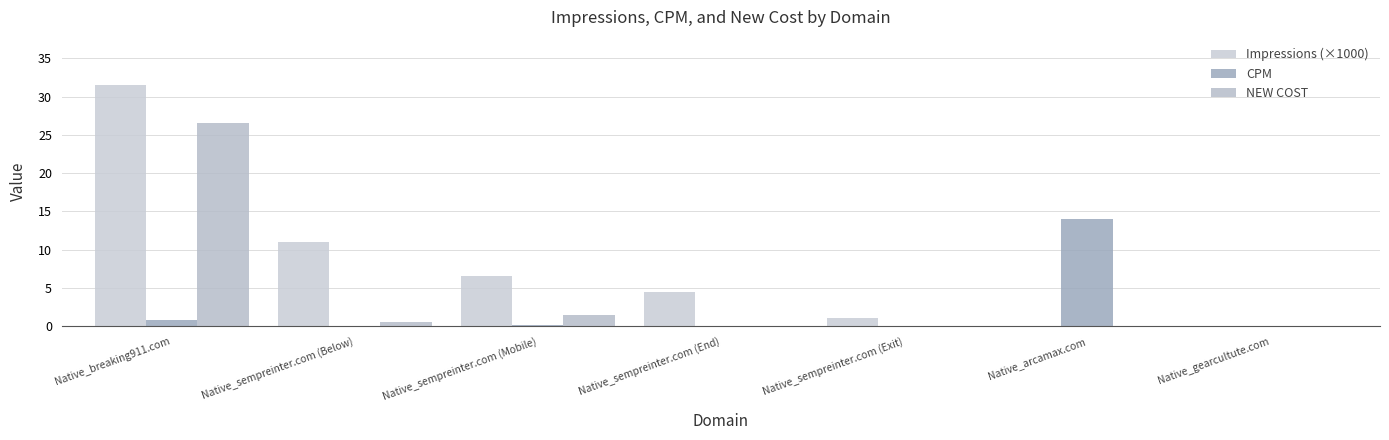

Count the number of categories in the chart.

7